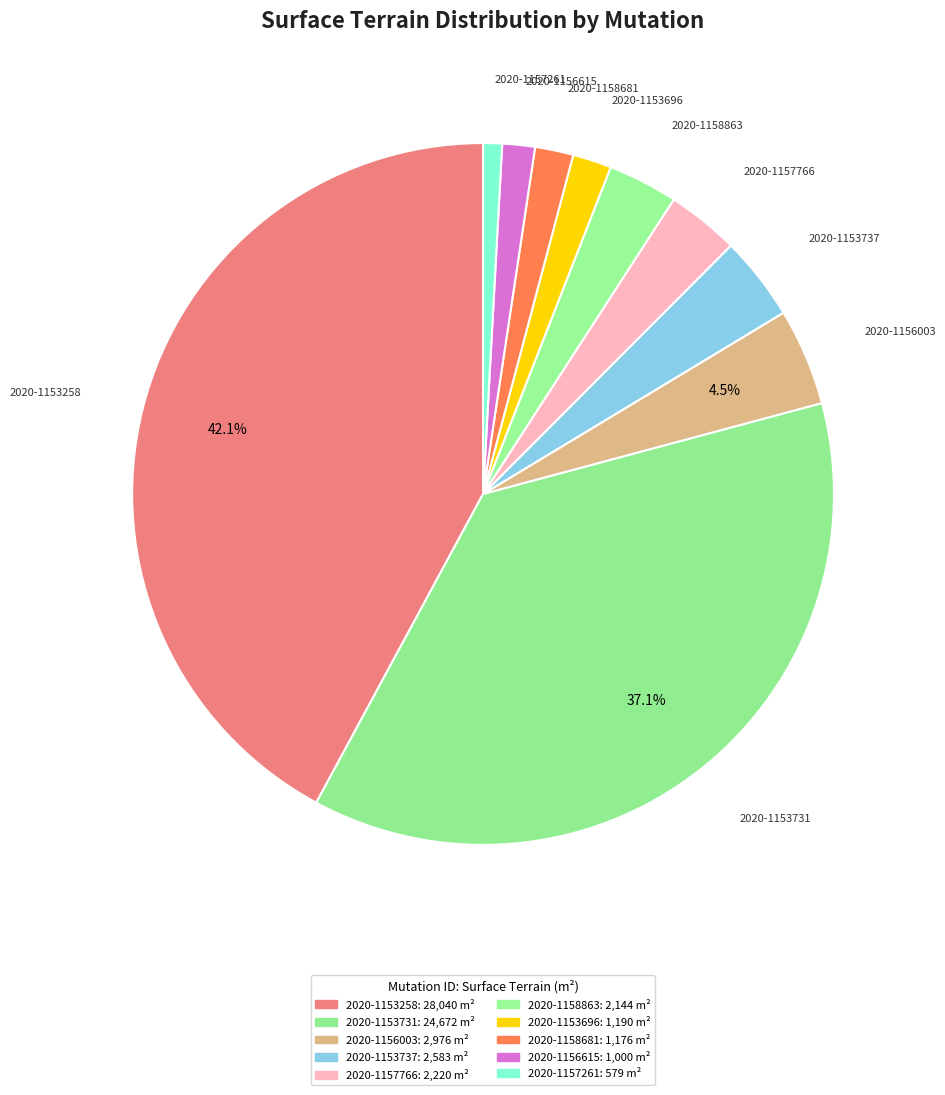

How many segments does this pie chart have?

10